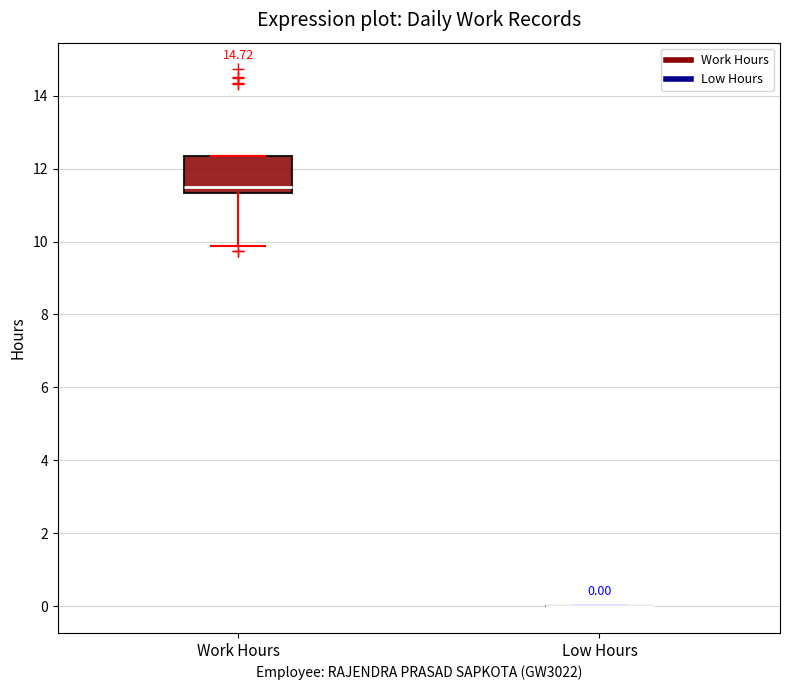

Comparing the boxes themselves (not the whiskers), which one is the tallest?

Work Hours